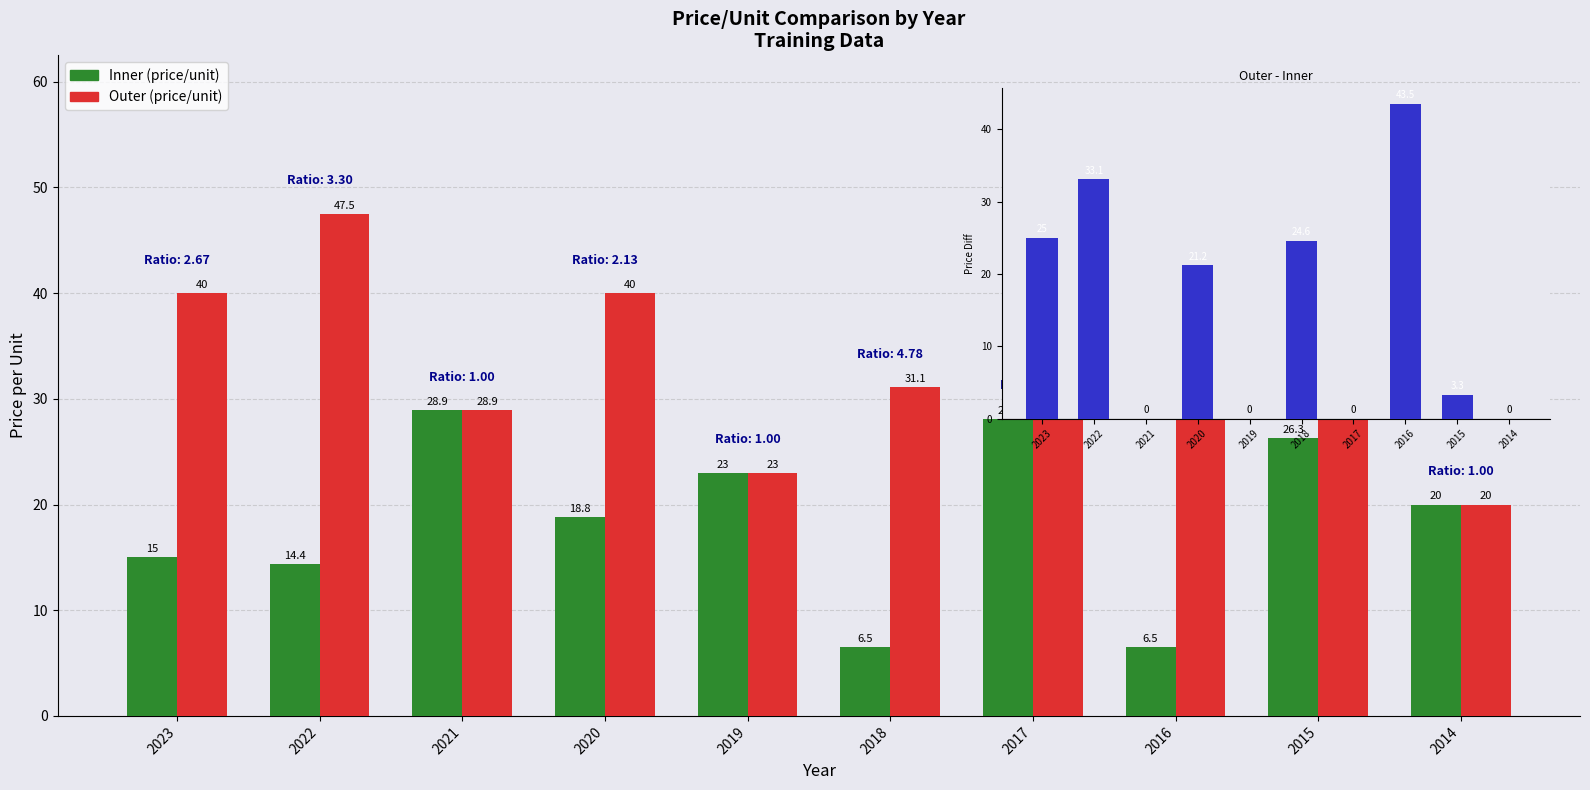

What is the sum of the Outer (price/unit) values at 2022 and 2014?

67.5